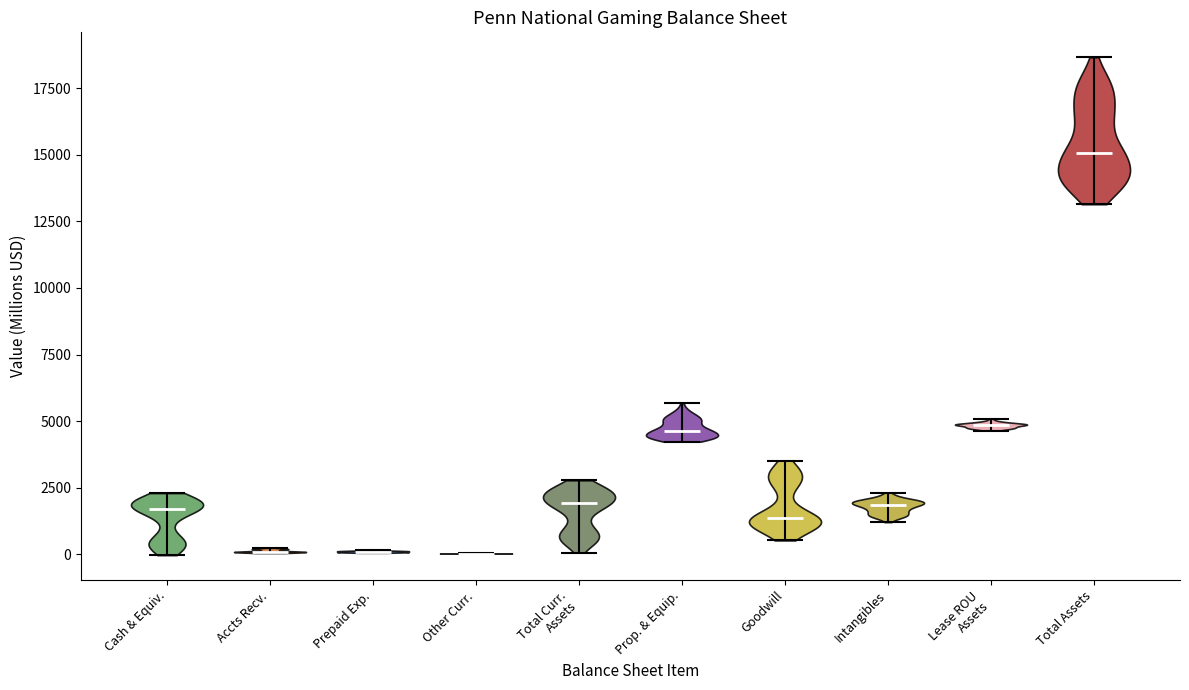

Where does the median line of the violin for Cash & Equiv. sit on the y-axis? The values are not printed on the chart, so give them approximately, as read against the axis.

1500